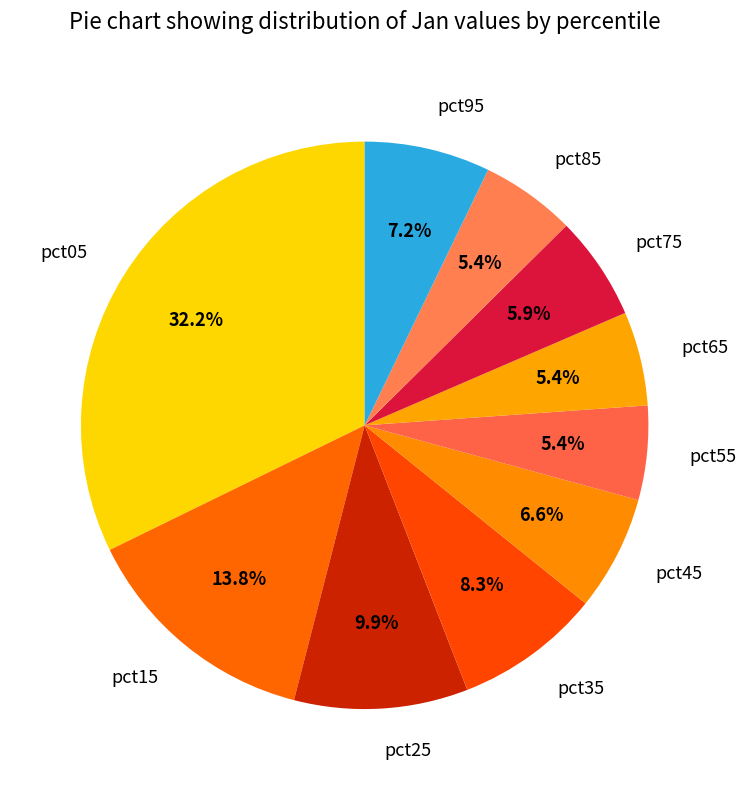

Between pct05 and pct65, which is larger?

pct05